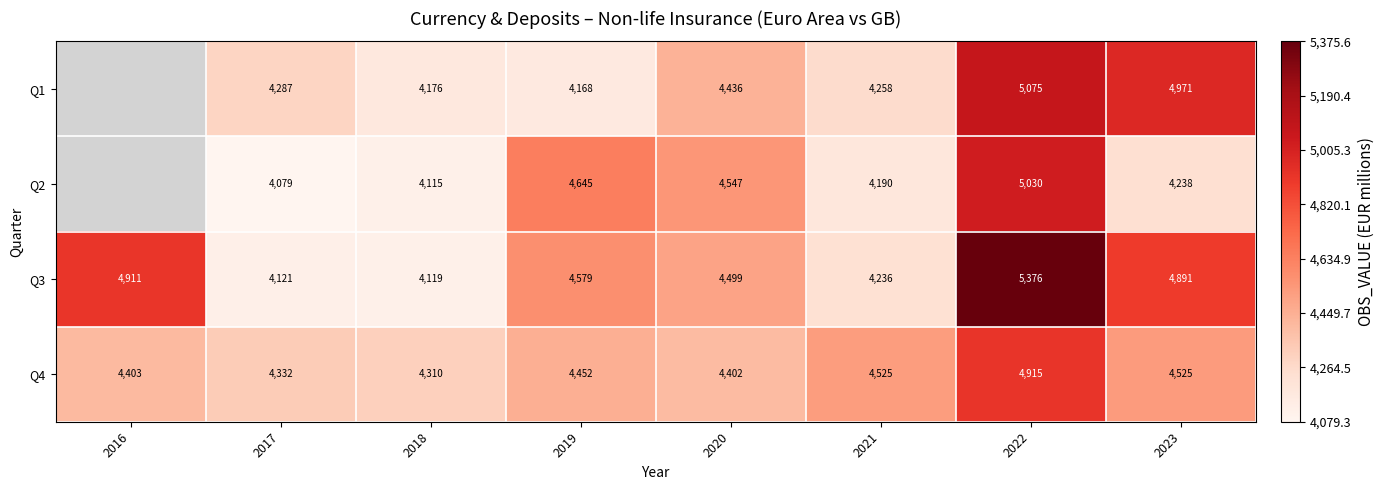

Is the value of Q1 at 2020 greater than the value of Q4 at 2019?

No